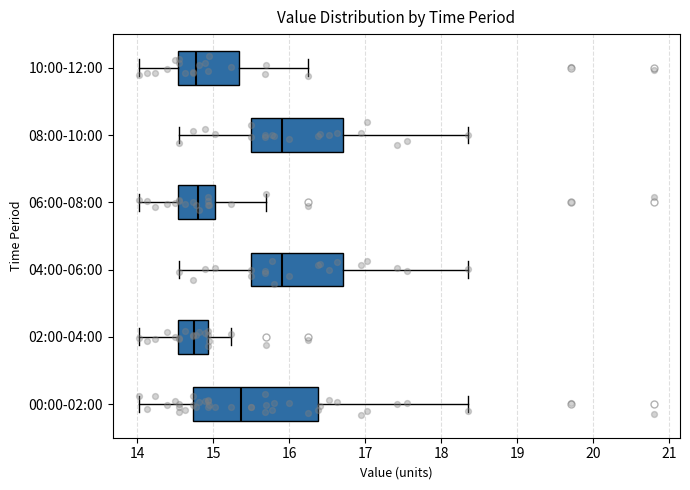

Where does the left whisker of the box for 02:00-04:00 end on the x-axis? The values are not printed on the chart, so give them approximately, as read against the axis.

14.0